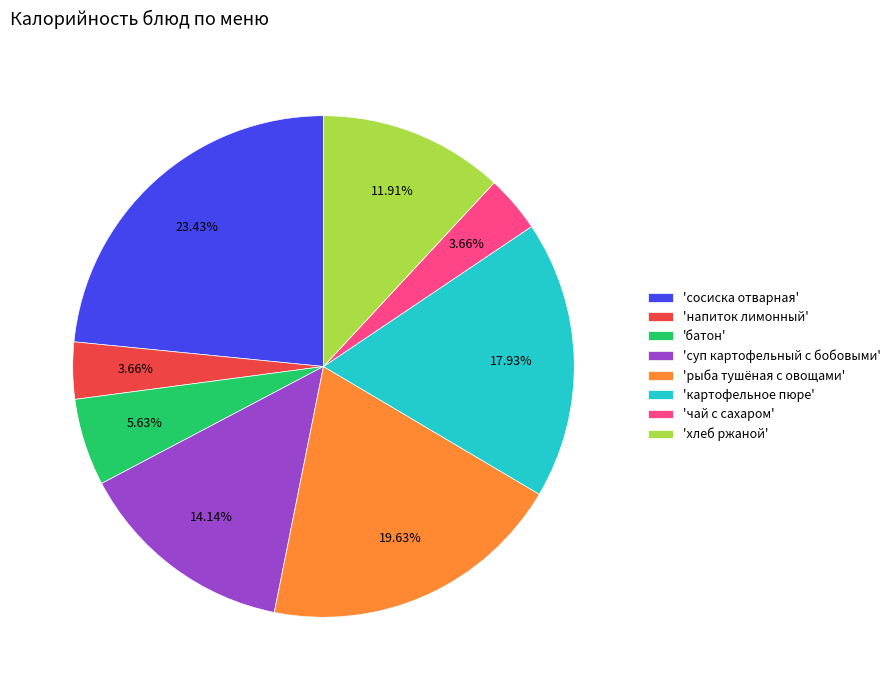

Does any single category account for the majority?

No